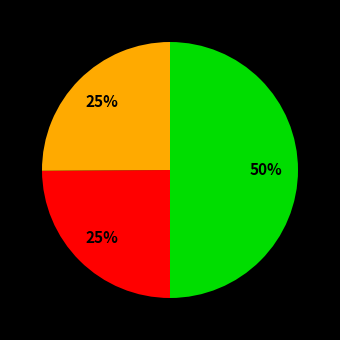

To the nearest percent, what is the average slice percentage?

33%